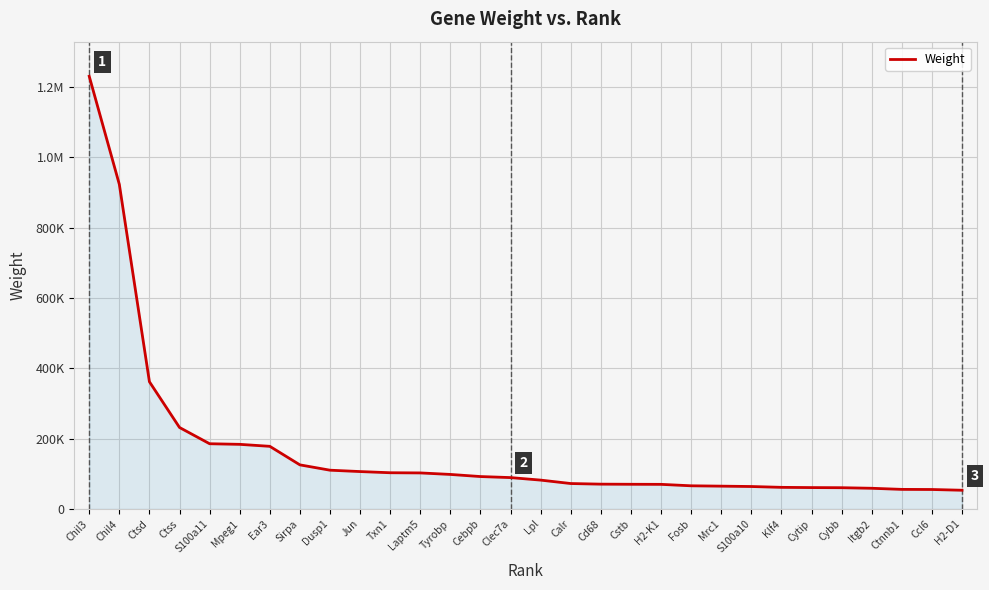

Between Txn1 and Mpeg1, which is larger?

Mpeg1